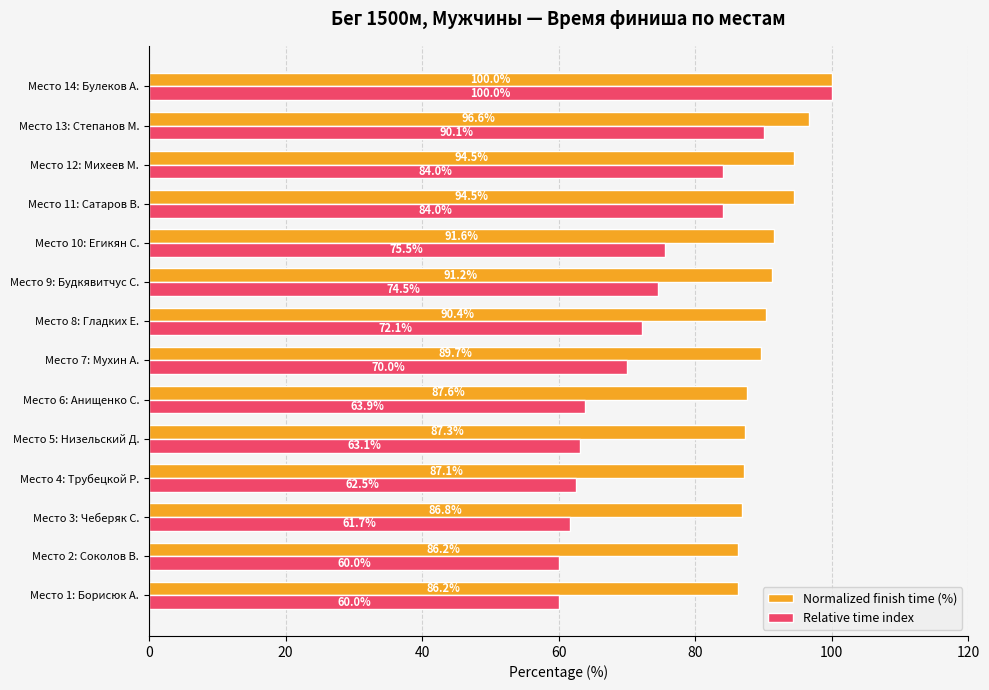

Is it true that Relative time index equals 100.0 at Место 14: Булеков А.?

True